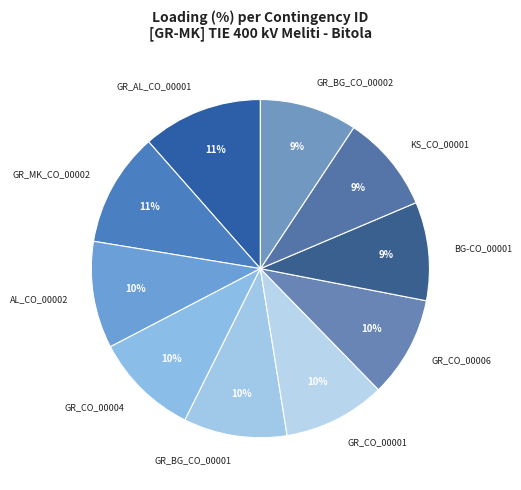

Is it true that GR_CO_00001 is 16% of the pie?

False